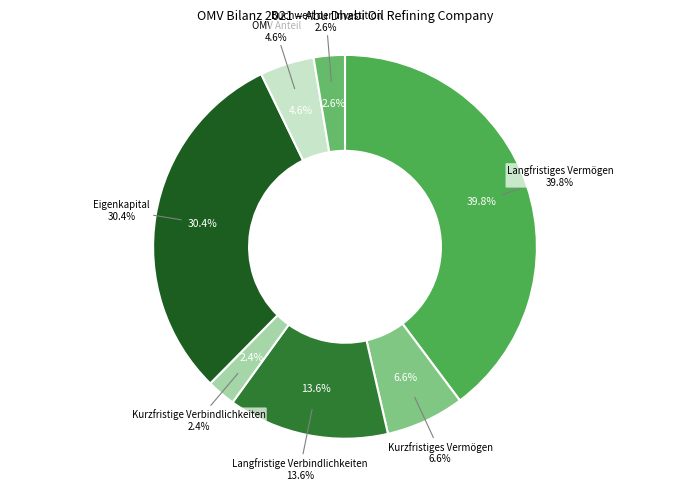

To the nearest percent, what is the average slice percentage?

14%